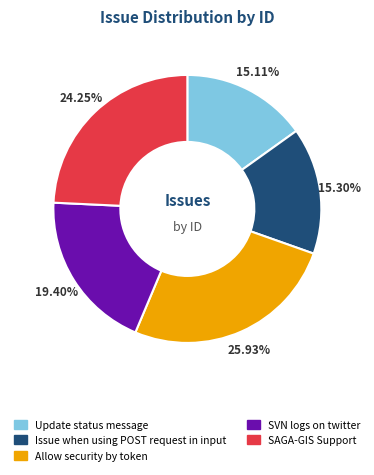

The Allow security by token slice represents 13% of the pie. True or false?

False